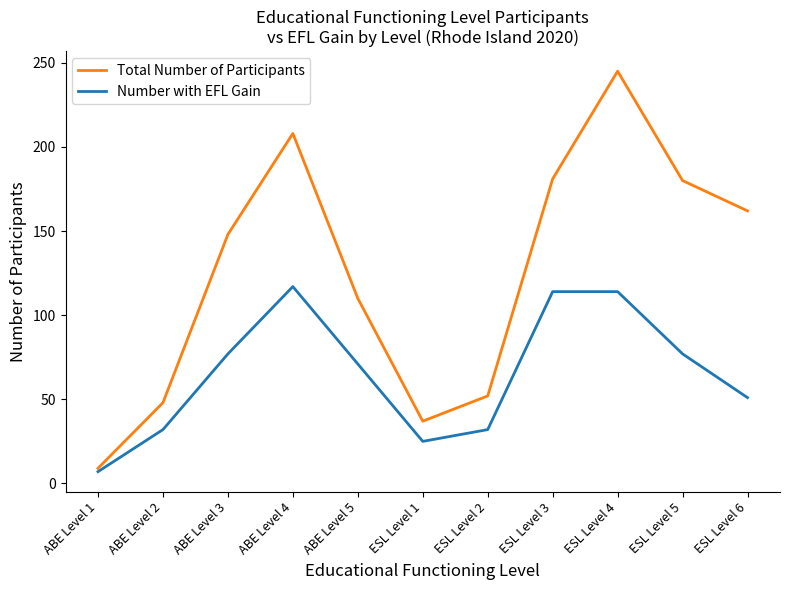

Between ABE Level 1 and ESL Level 4, which series saw the biggest shift?

Total Number of Participants